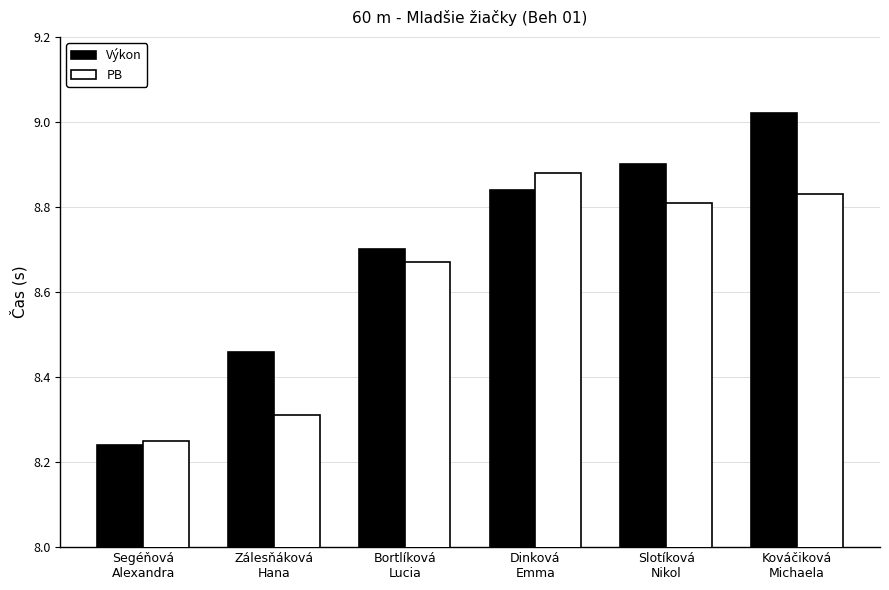

Which series has the widest spread of values?

Výkon